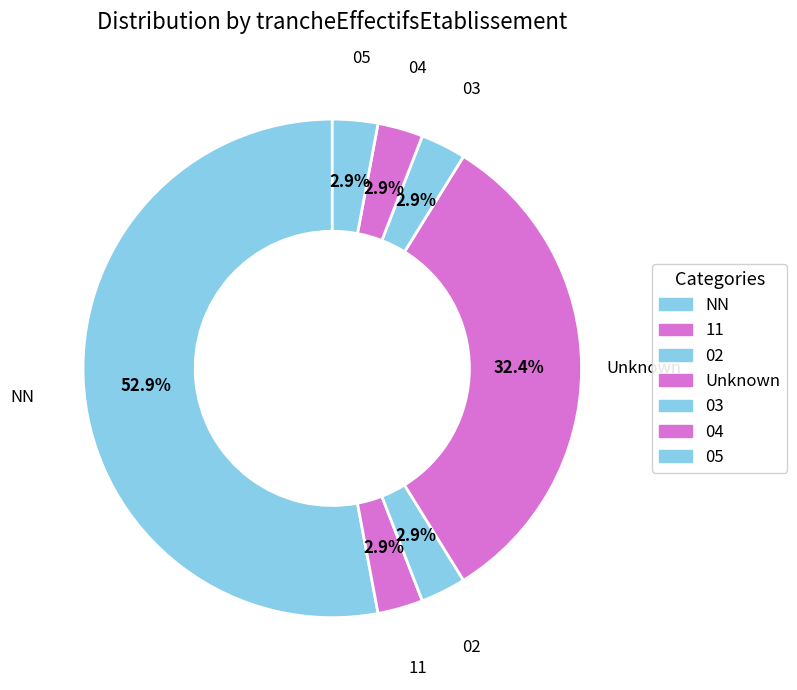

Which slice is the largest?

NN